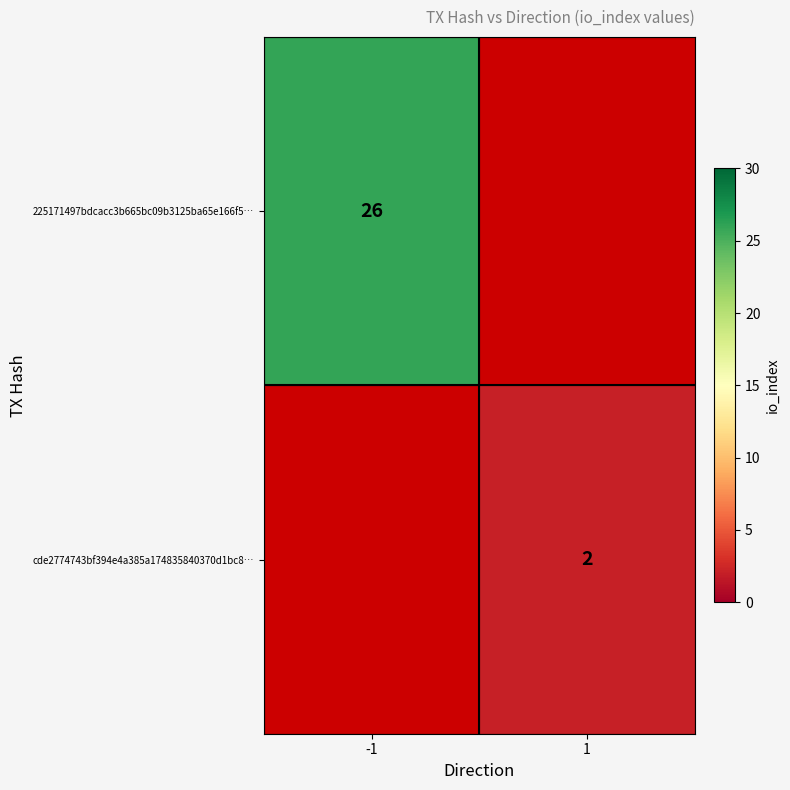

True or false: cde2774743bf394e4a385a174835840370d1bc8… has a value of 0.8 at 1.

False